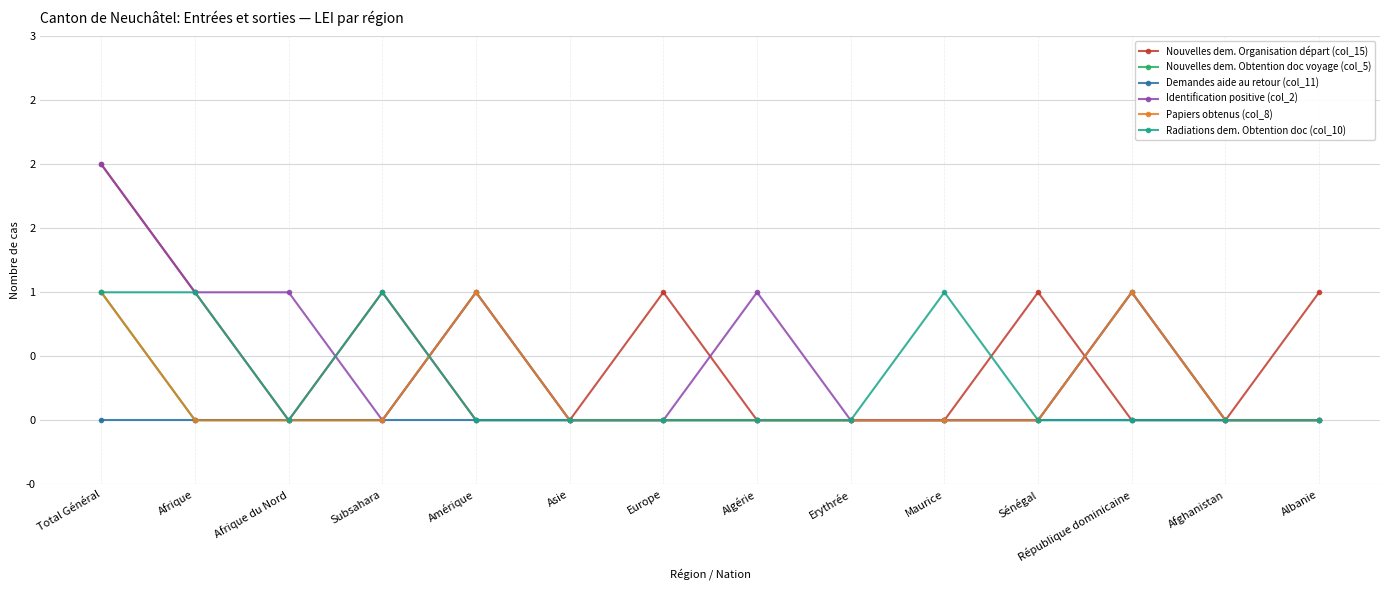

Is this an area chart (filled region under the line)?

No